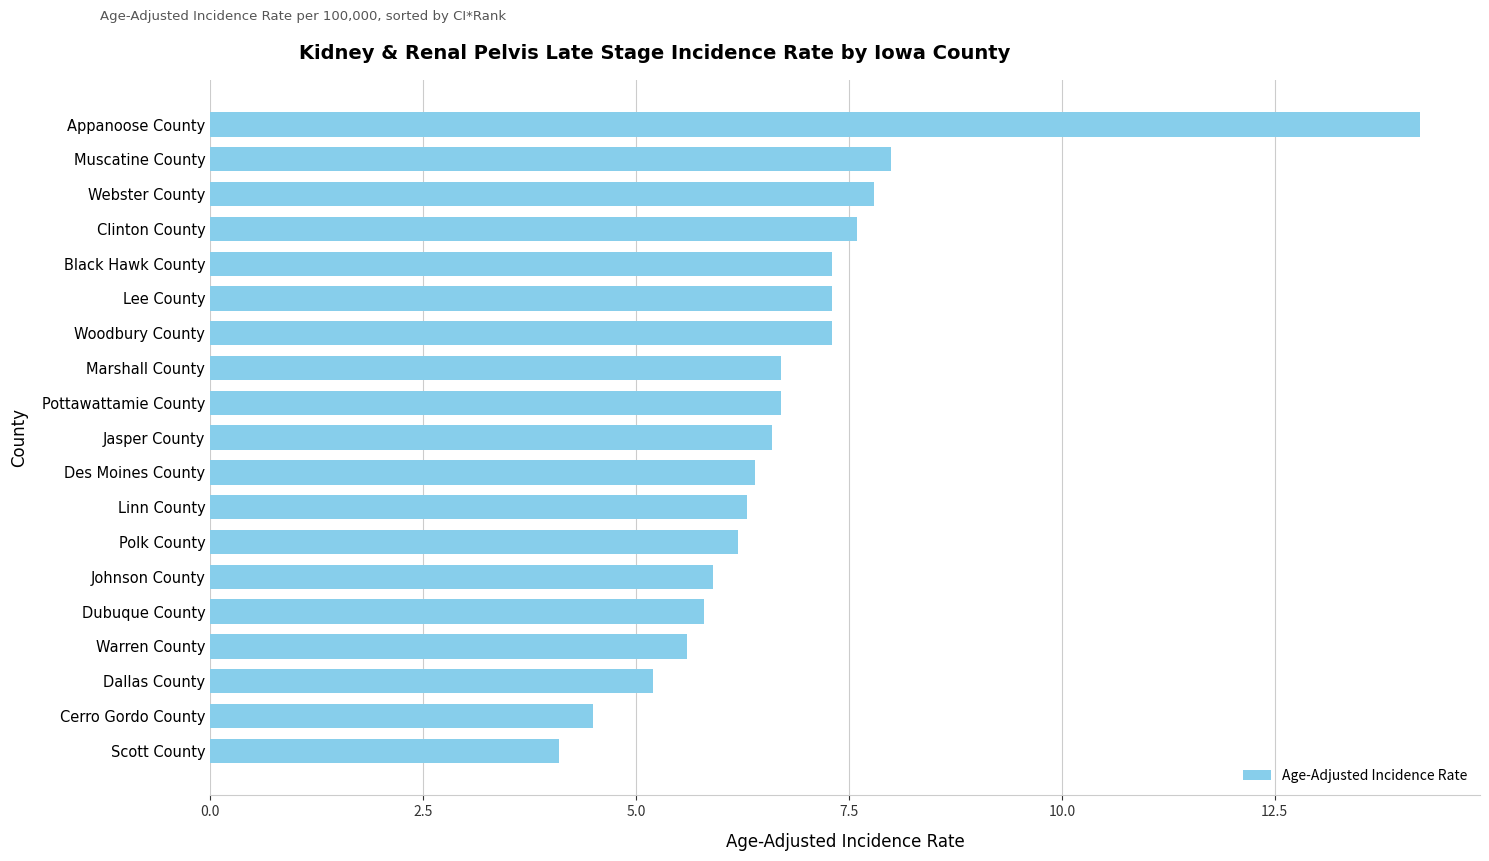

True or false: the data shows 5.8 at Dubuque County.

True